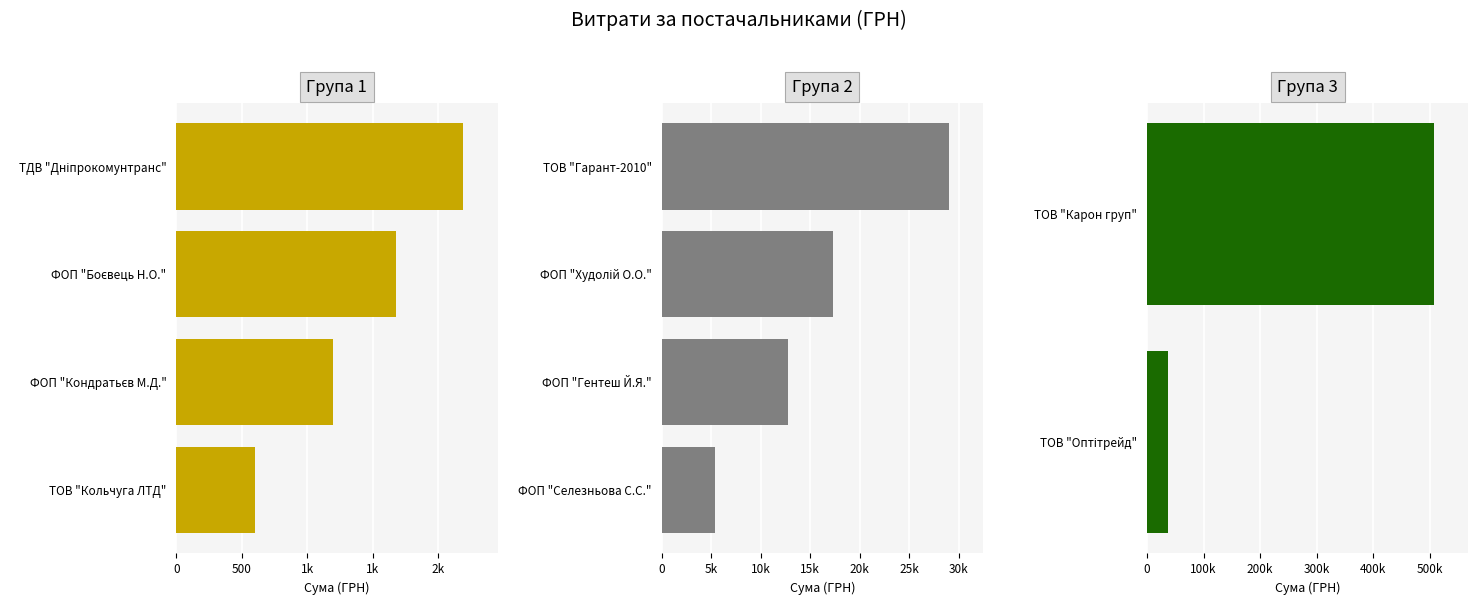

How many data points are less than 12755?

5